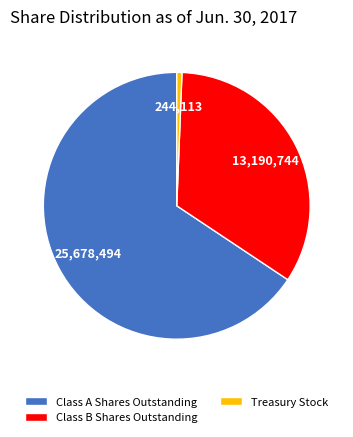

Rank the categories by value from highest to lowest.

Class A Shares Outstanding, Class B Shares Outstanding, Treasury Stock